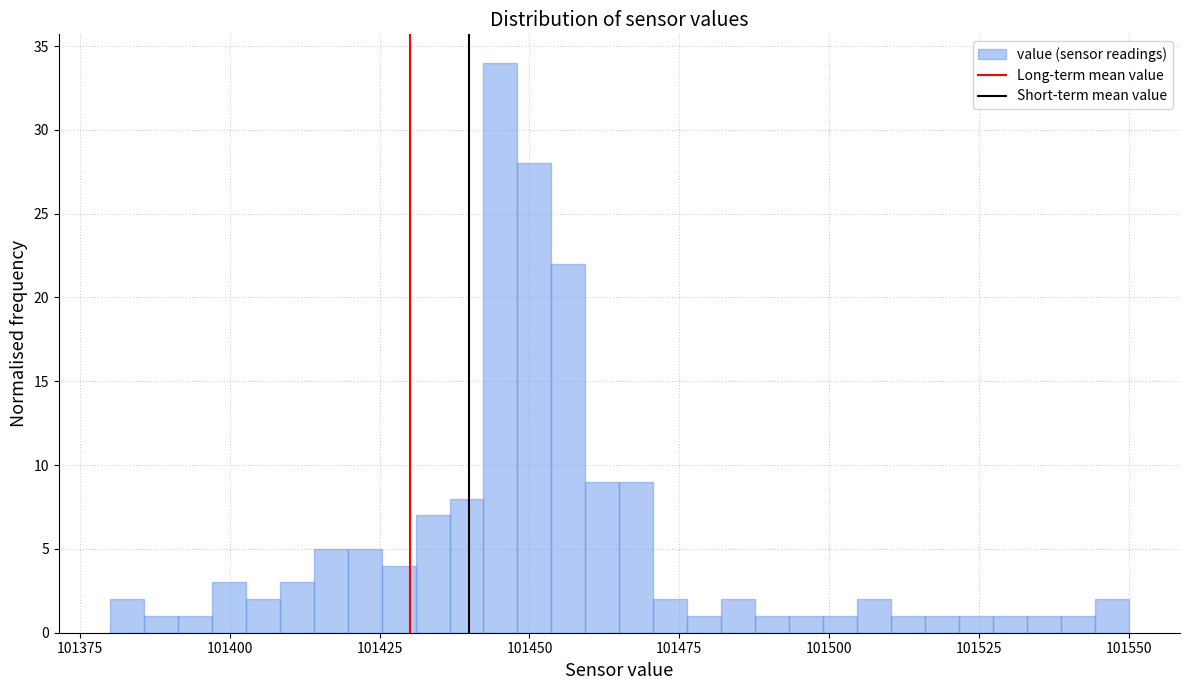

Read against the x-axis, roughly where is the centre of the tallest bar?

101445